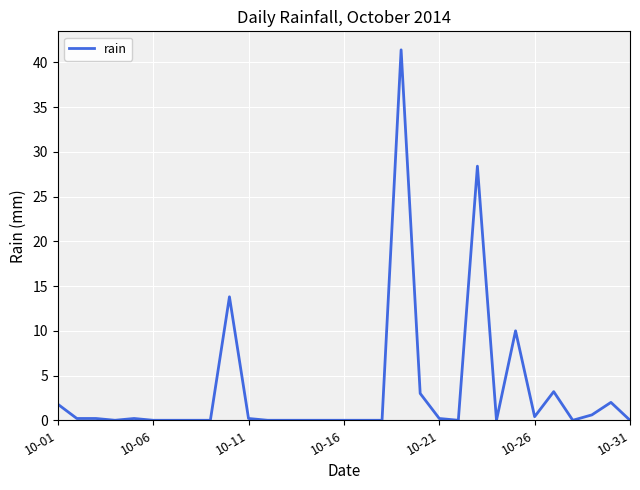

Does the chart display data point markers on the line(s)?

No